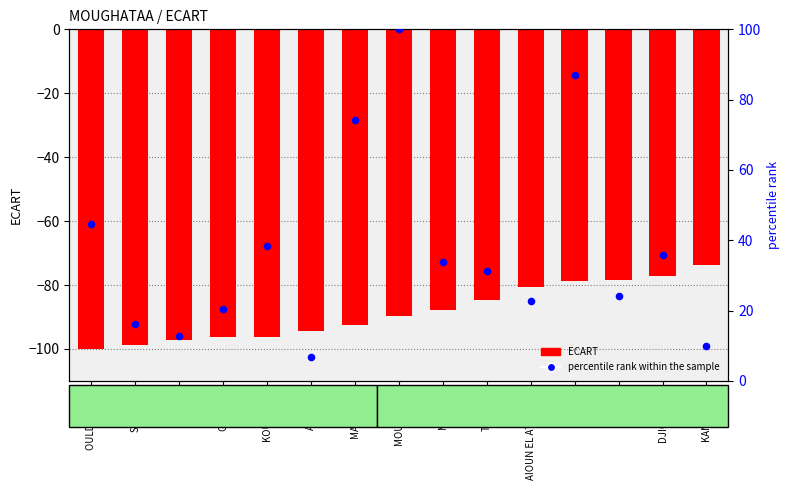

Which series has the largest Y range (max minus min)?

percentile rank within the sample